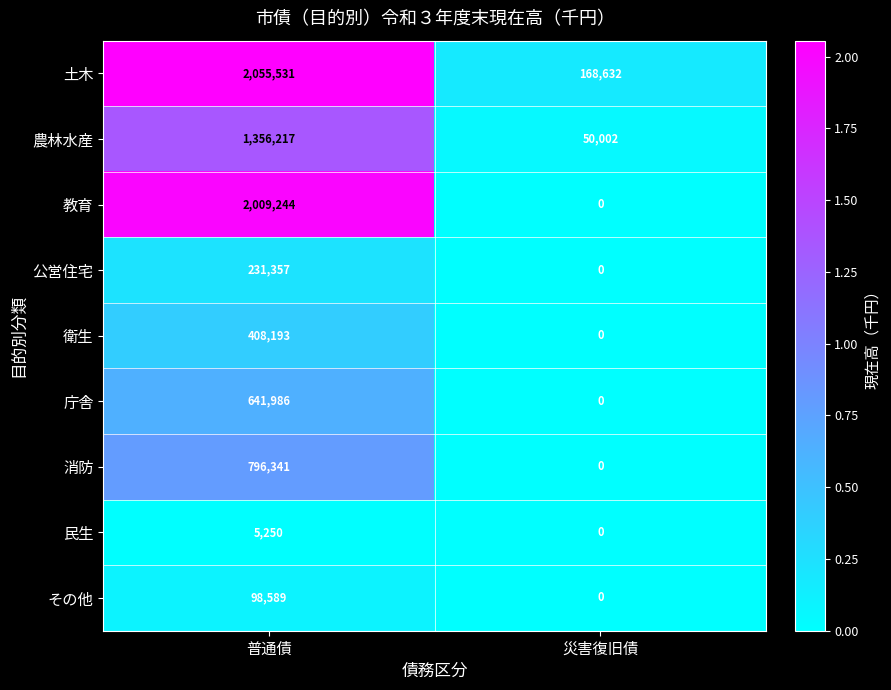

What is the sum of the 教育 values at 災害復旧債 and 普通債?

2009244